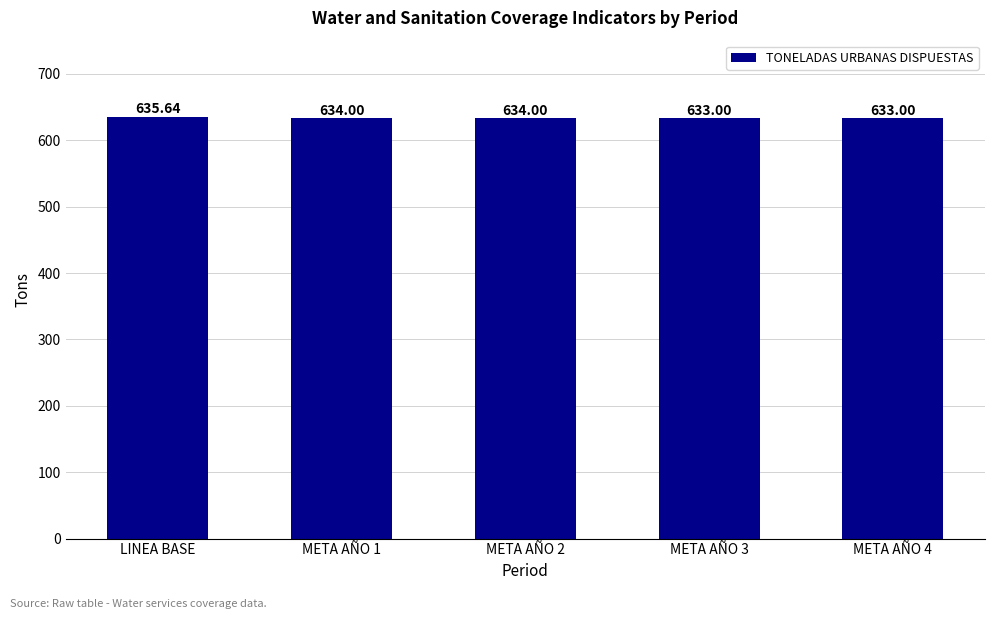

Does the chart contain any negative values?

No